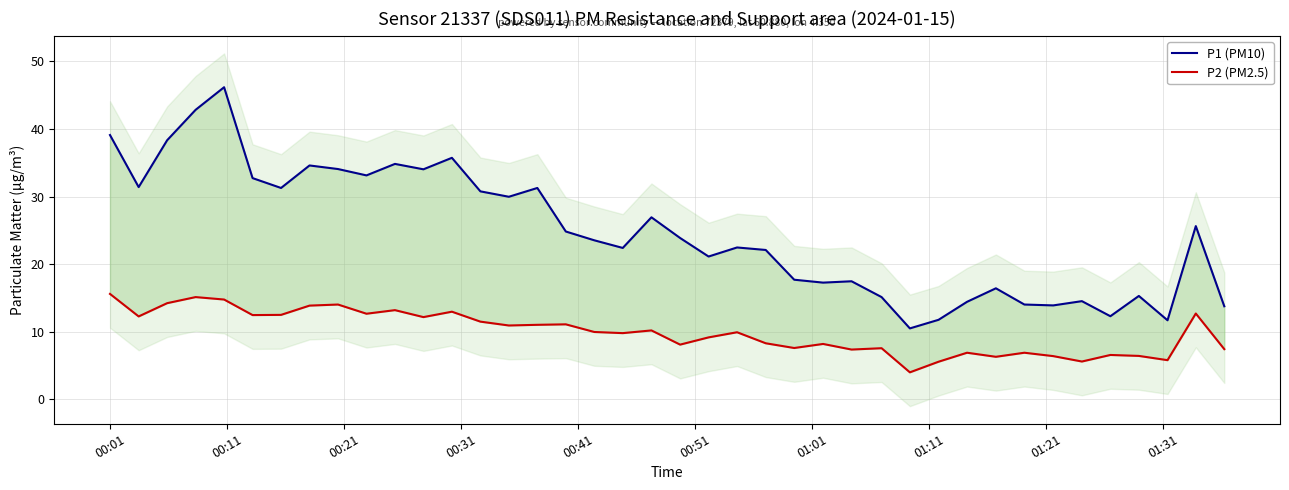

True or false: P2 (PM2.5) has a value of 17.1 at 00:51.

False